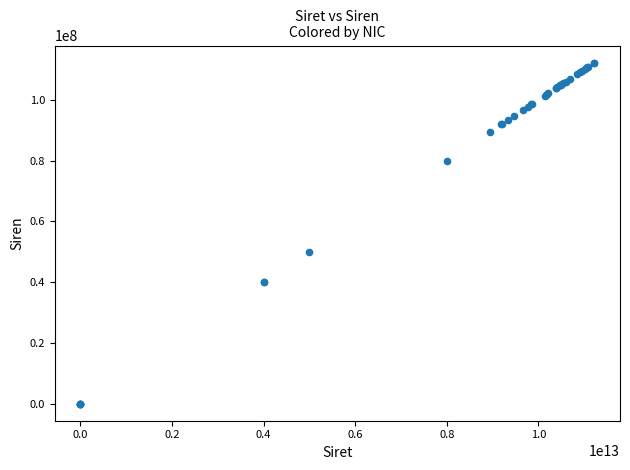

What Y value in the scatter plot is closest to 56119499?

50002605